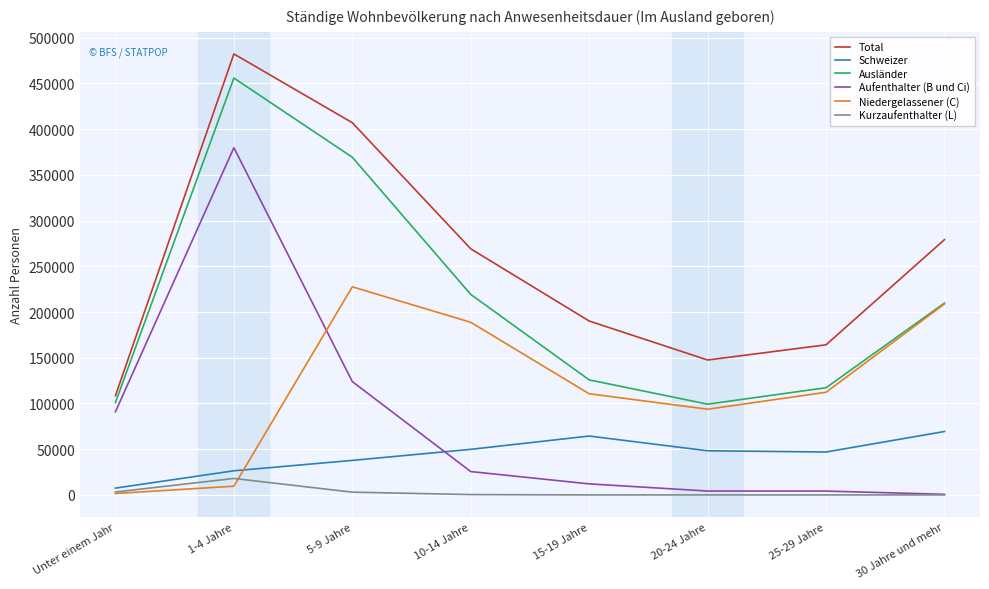

How many lines are shown in the chart?

6